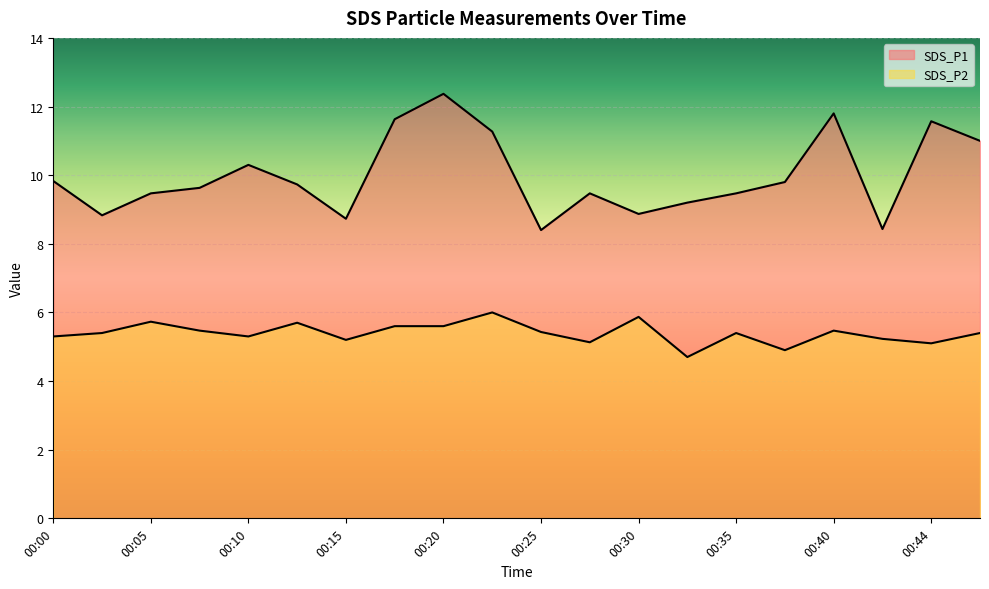

Rank the series by their average value, from lowest to highest.

SDS_P2, SDS_P1